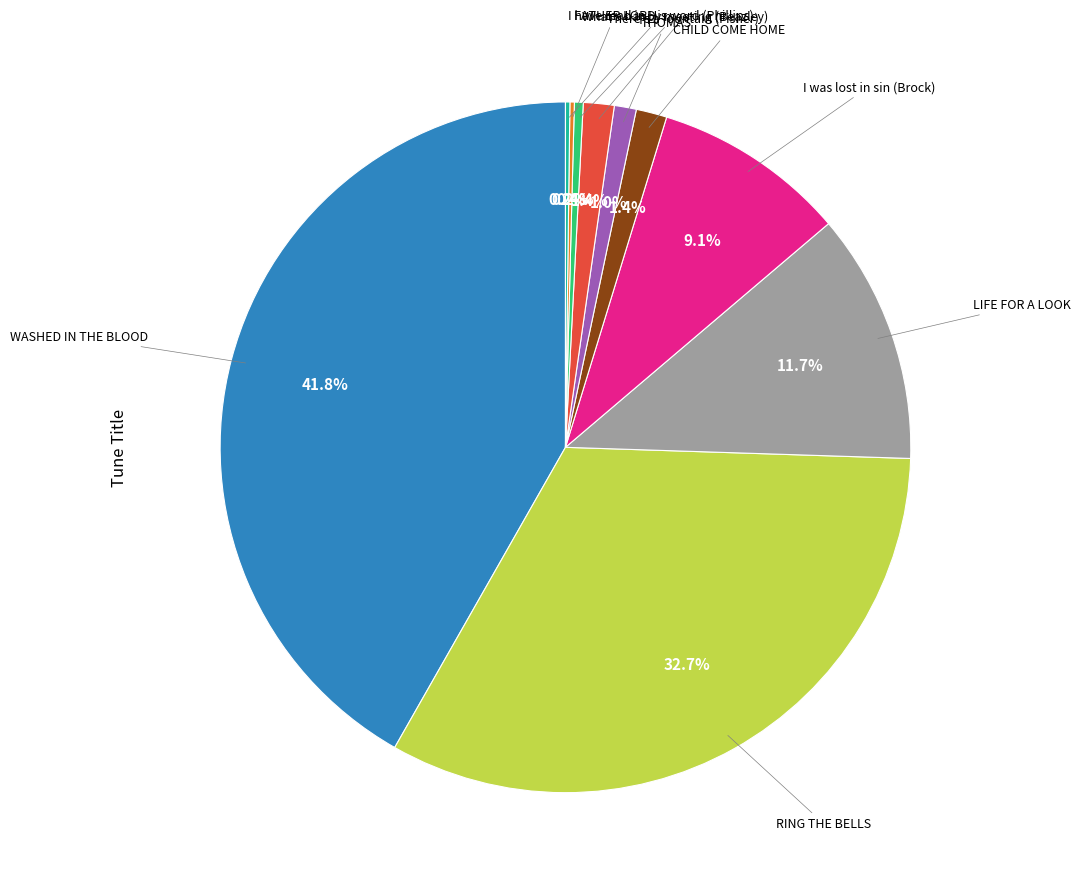

Is there any slice that represents more than half of the pie?

No